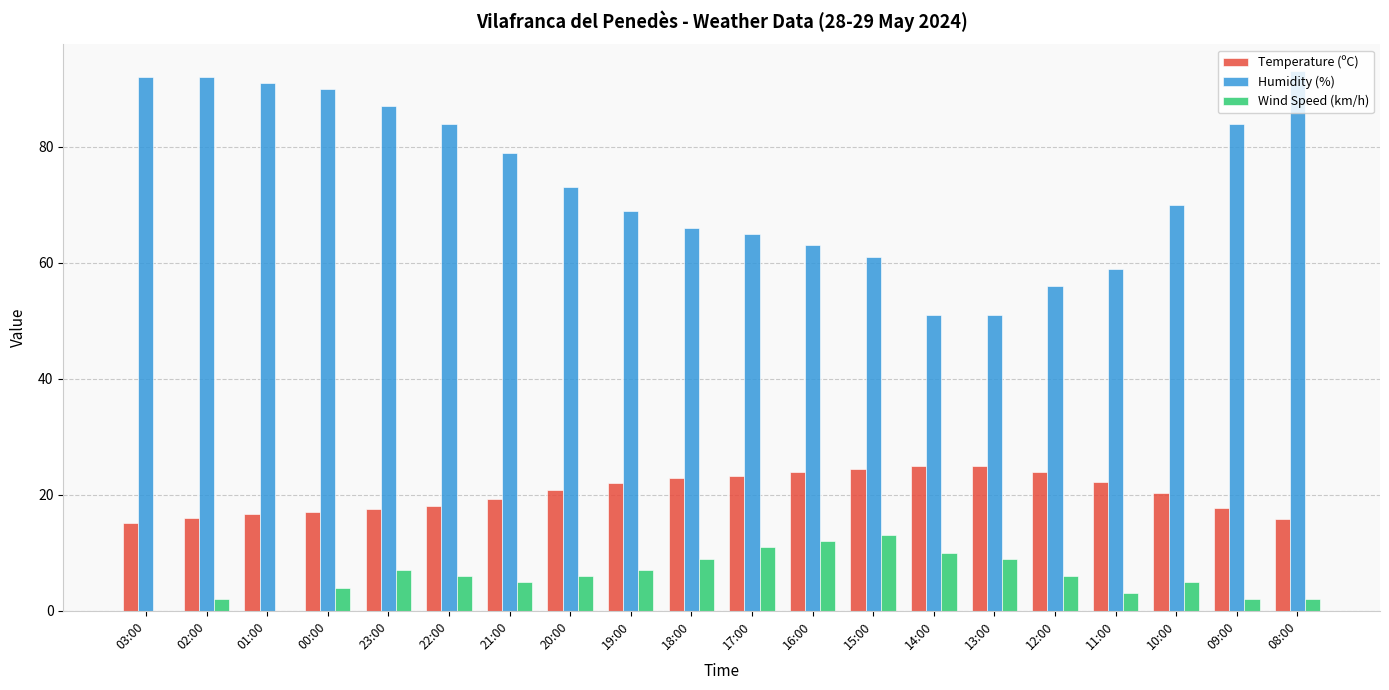

What is the sum of all Wind Speed (km/h) values?

119.0